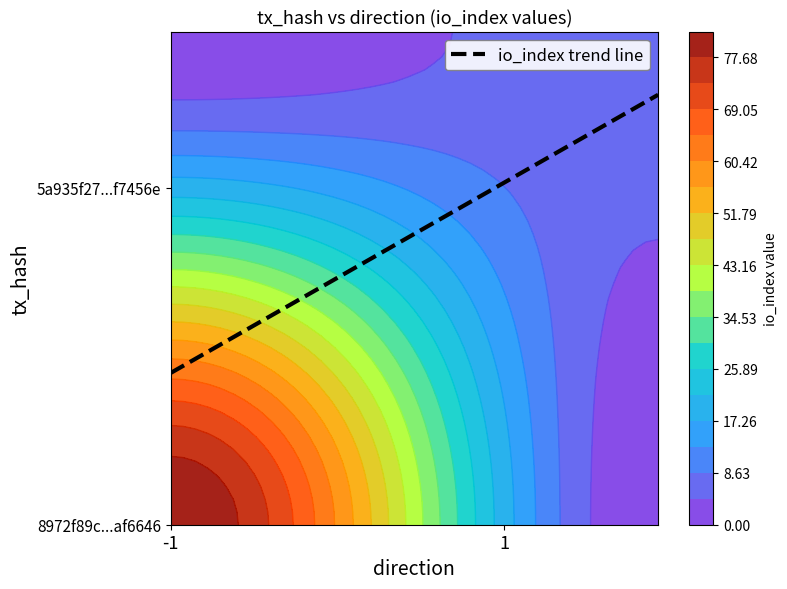

Reading right to left, what are all the values shown in this chart?

8972f89c44974a7111c1308645a5beee2af6646: 82	-1
5a935f2735231b6abeba6641f0a7df993f7456e: 7	1